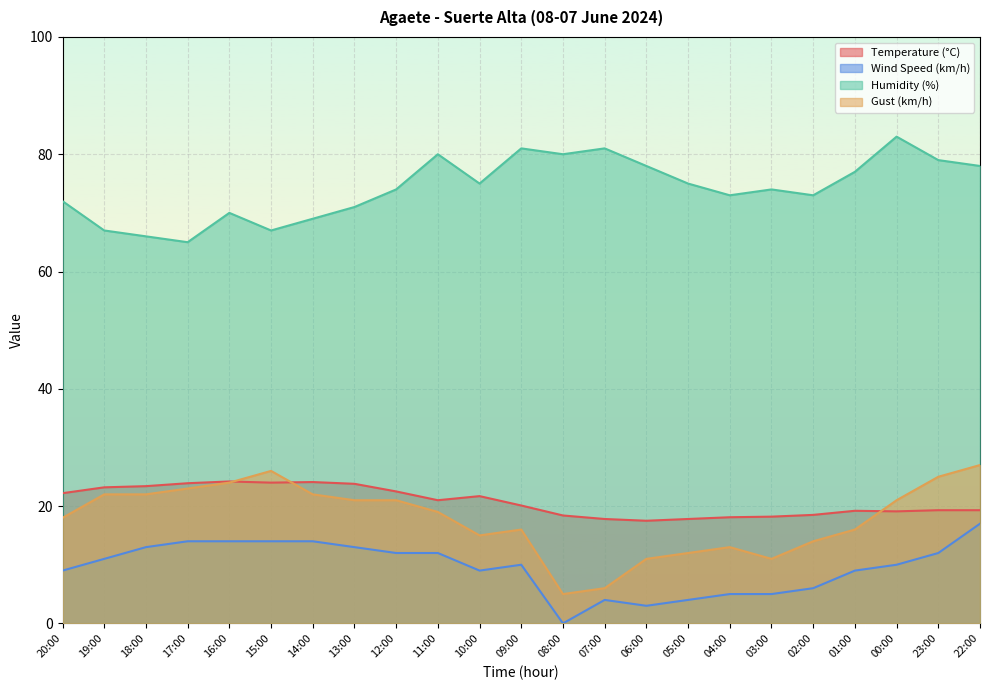

The value of Gust (km/h) at 14:00 is 22.0. True or false?

True